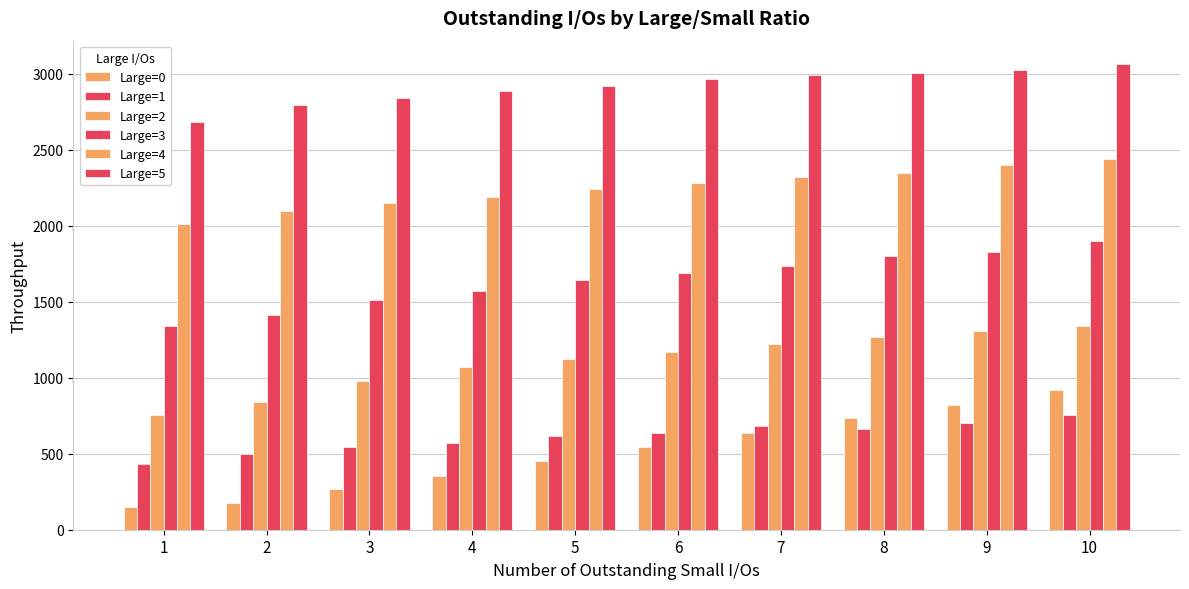

What is the value of the Large=3 bar at the 9th from the left?

1826.9